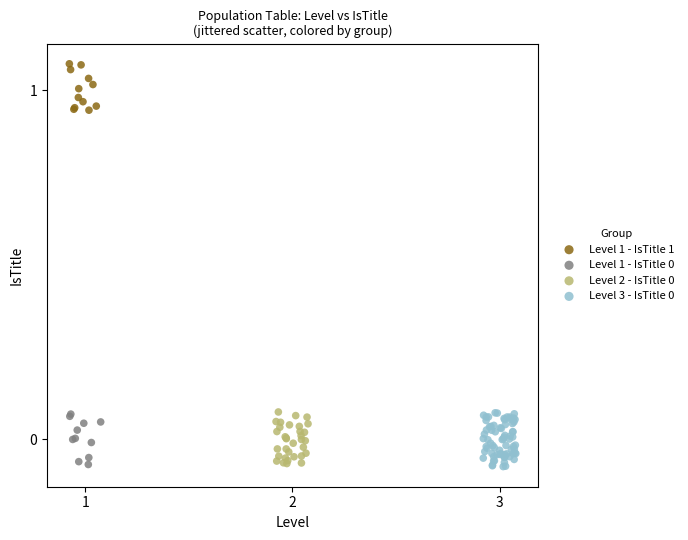

Which series contains the highest Y value?

Level 1 - IsTitle 1